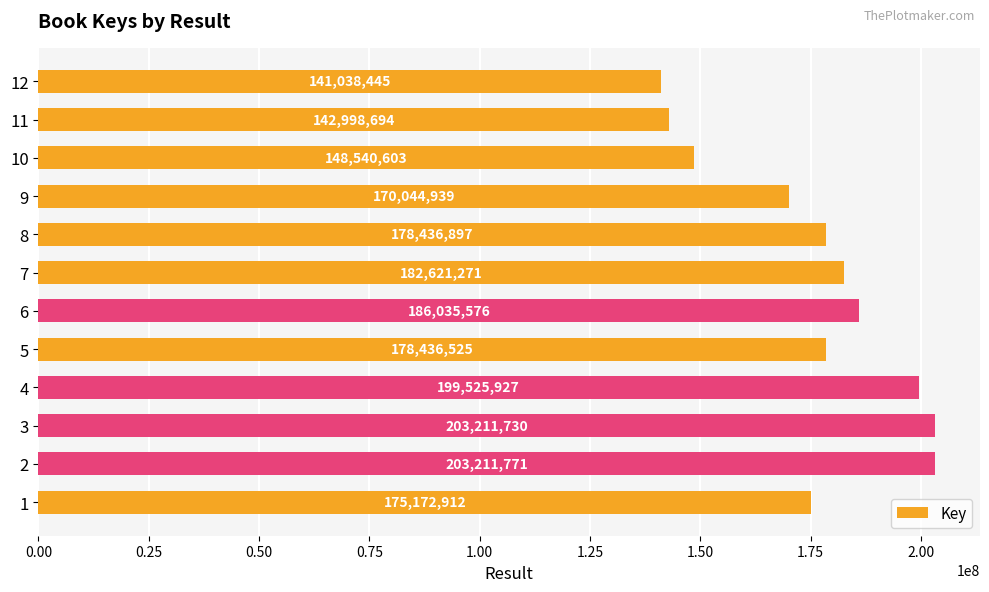

What is the change in value from 3 to 8?

-24774833